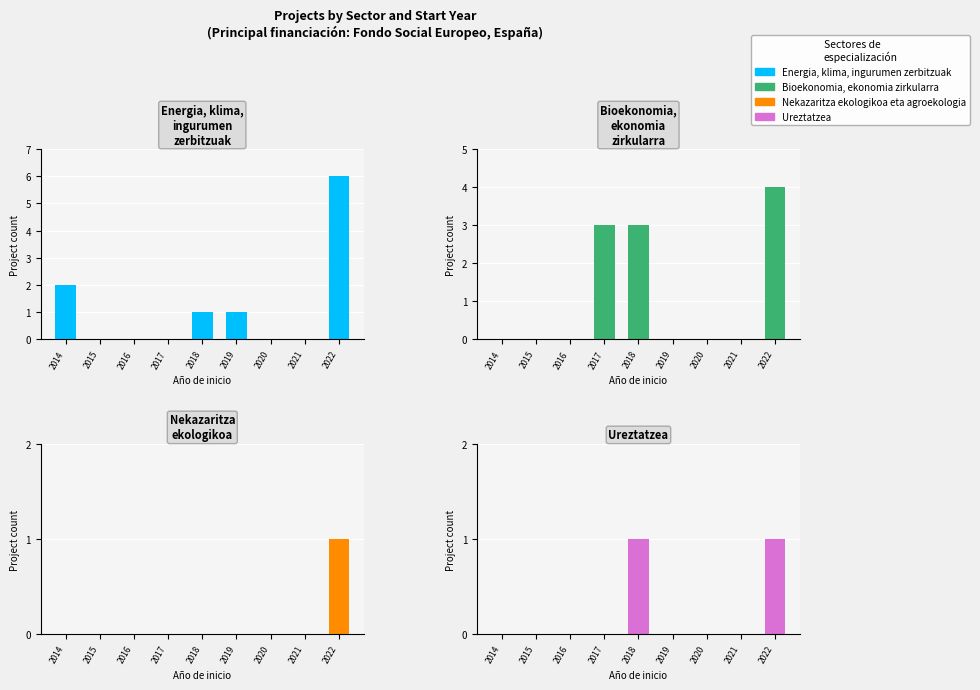

The Energia, klima, ingurumen zerbitzuak series shows 6 at 2022. True or false?

True